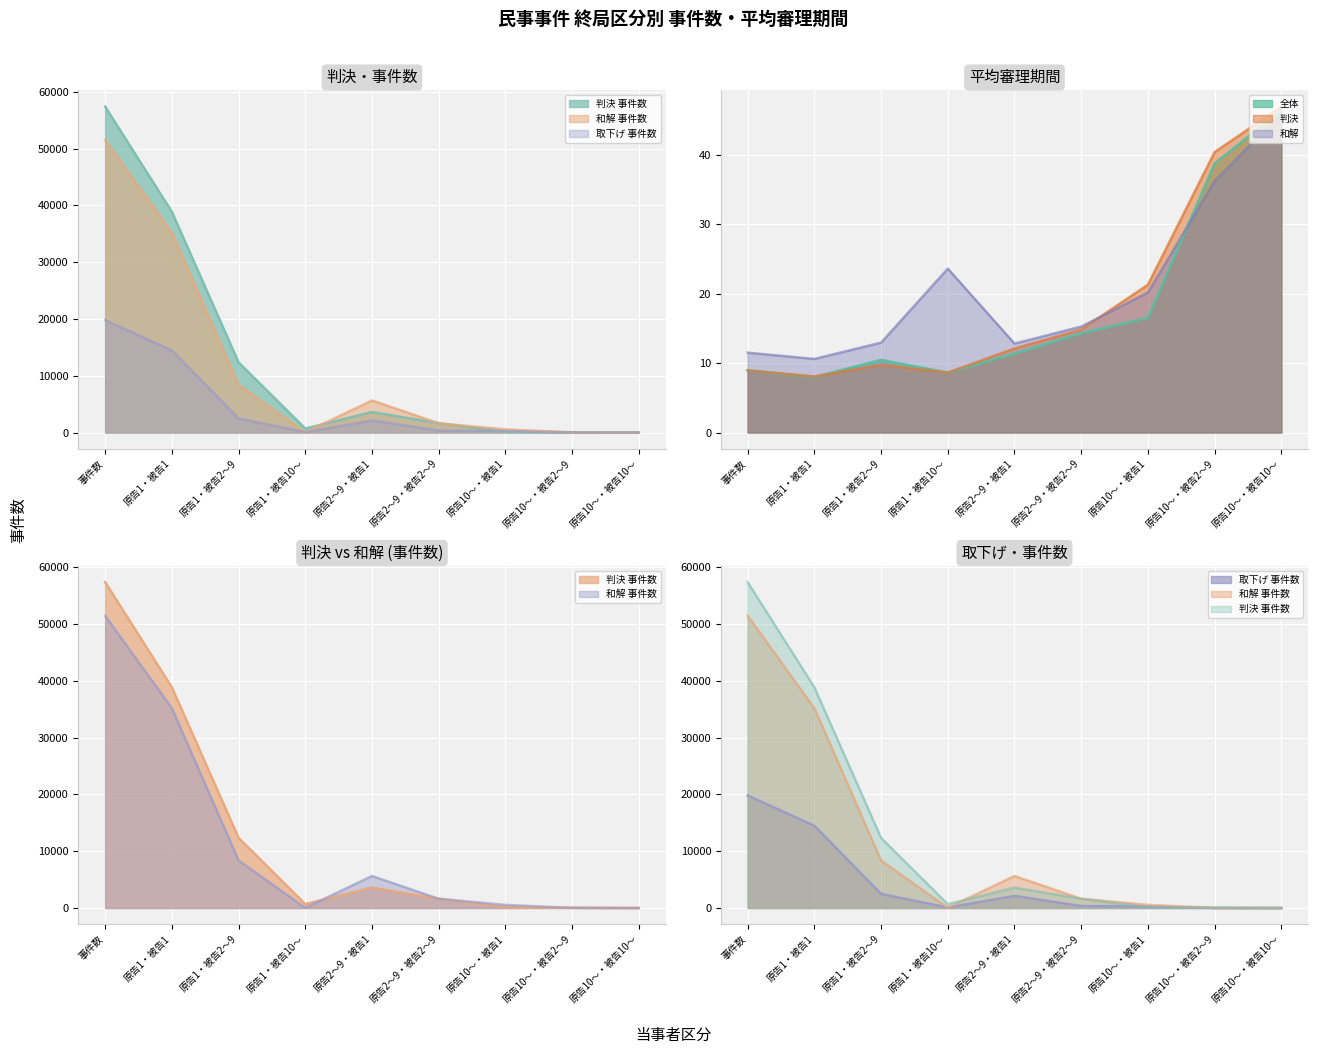

Between 原告2～9・被告1 and 原告10～・被告1, which is larger?

原告2～9・被告1